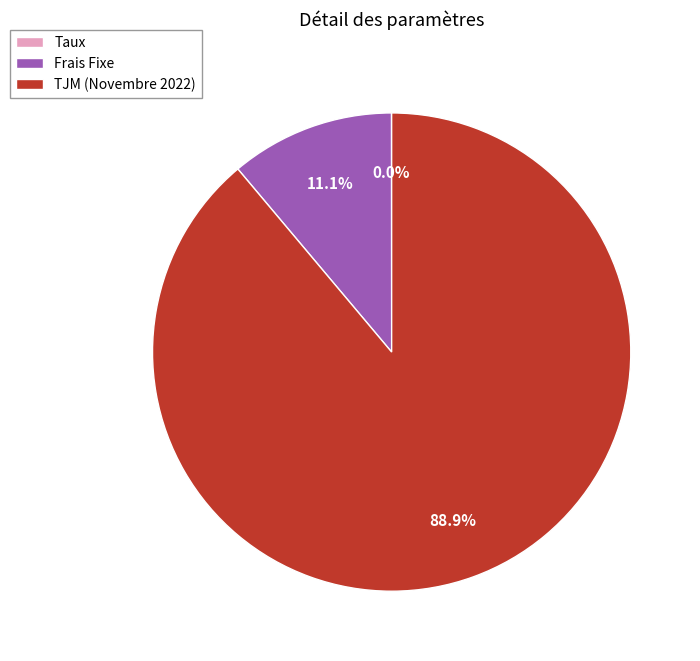

Does any single category account for the majority?

Yes